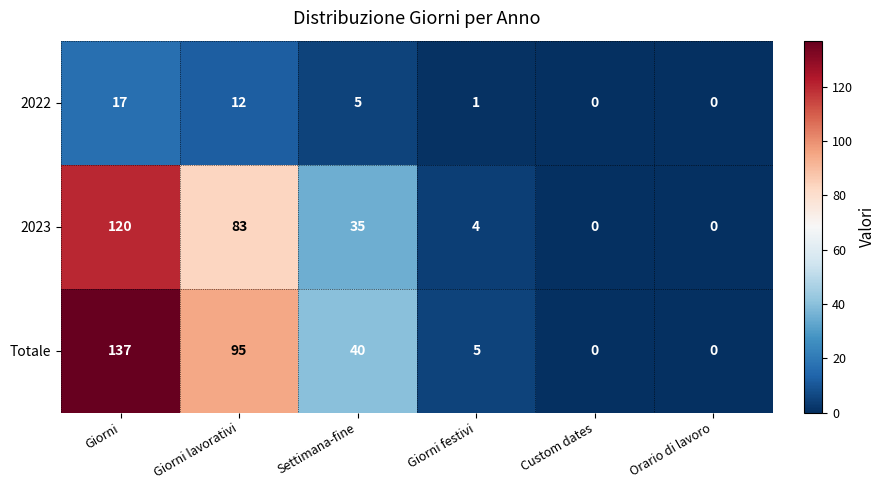

Is it true that 2023 equals 83 at Giorni lavorativi?

True